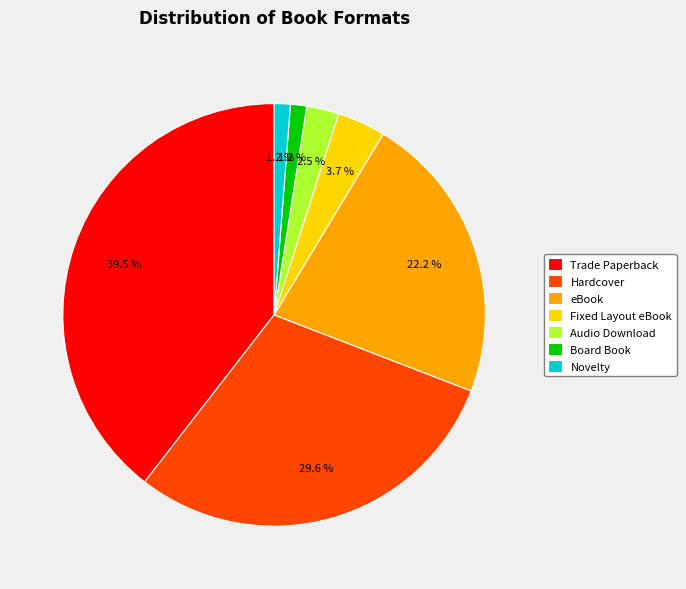

How many slices are in this pie chart?

7